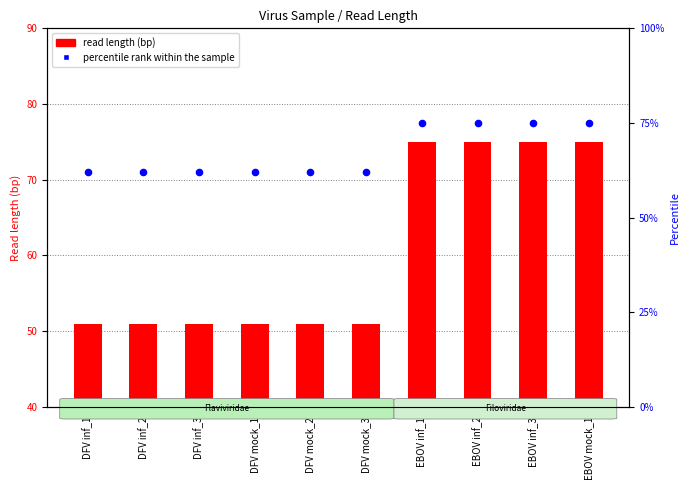

Is the value of read length (bp) at DFV inf_2 greater than the value of percentile rank within the sample at DFV inf_2?

No